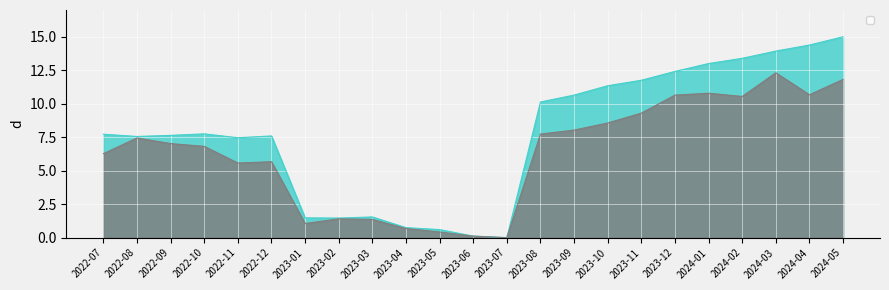

List the labels in order of __id value, smallest first.

2023-07, 2023-06, 2023-05, 2023-04, 2023-02, 2023-01, 2023-03, 2022-11, 2022-08, 2022-12, 2022-09, 2022-07, 2022-10, 2023-08, 2023-09, 2023-10, 2023-11, 2023-12, 2024-01, 2024-02, 2024-03, 2024-04, 2024-05